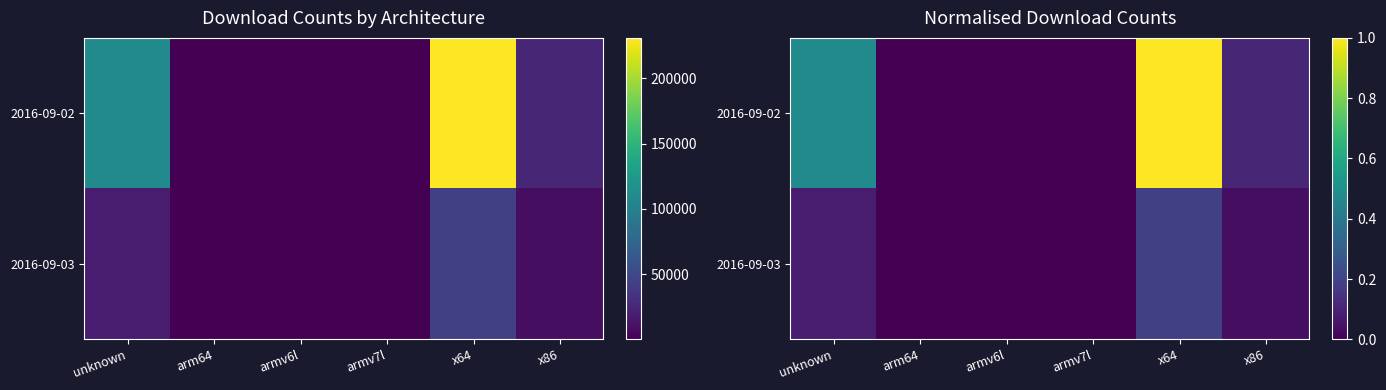

Which series changed the most between unknown and x86?

2016-09-02